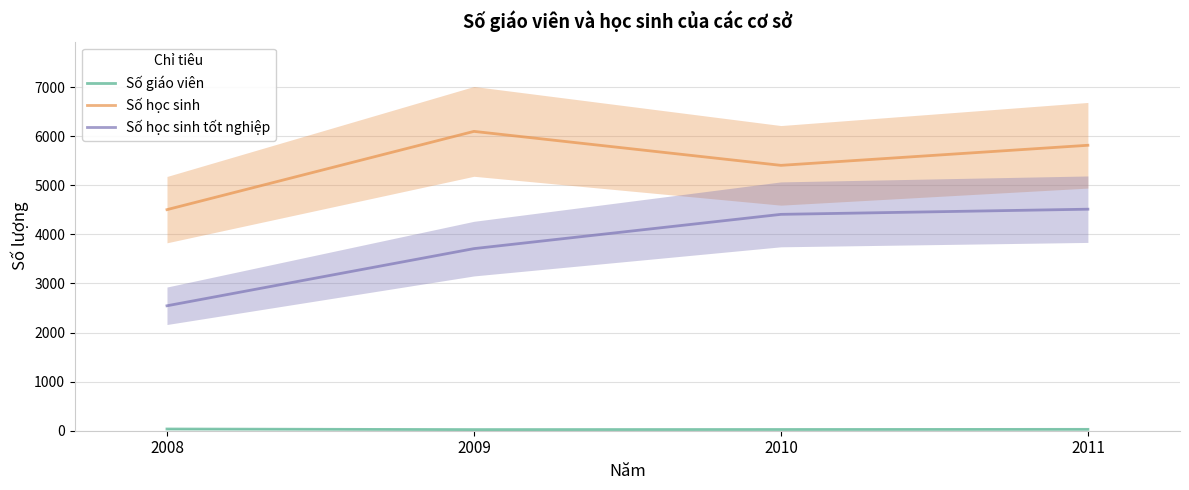

What is the value of the Số học sinh tốt nghiệp point at the 2nd from the left?

3709